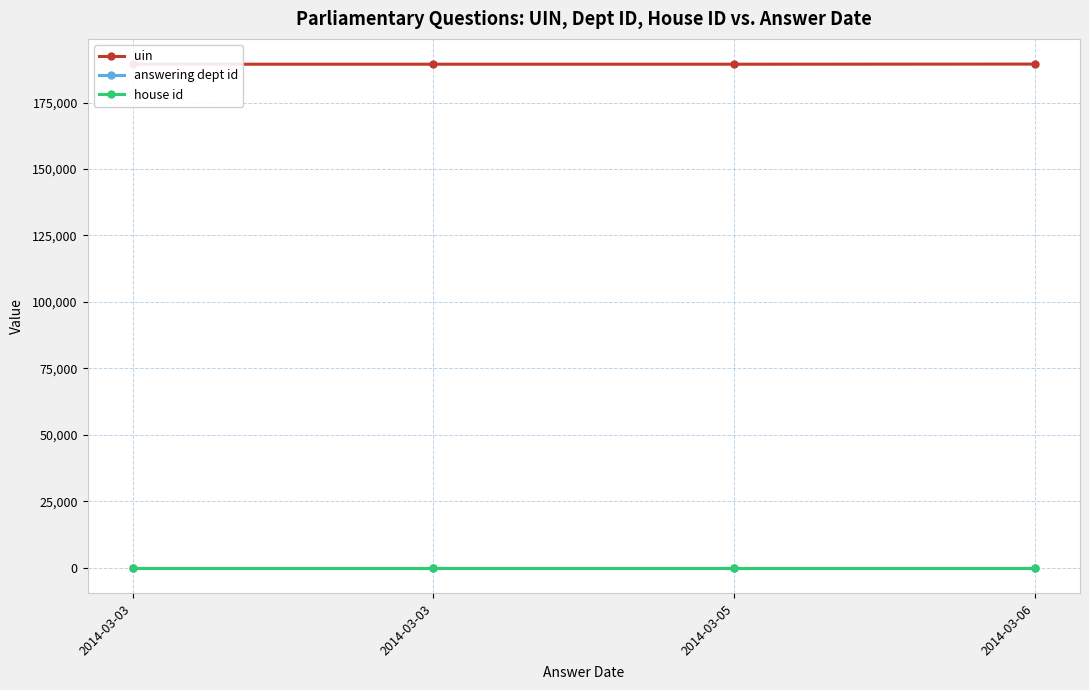

How many series are shown in this chart?

3